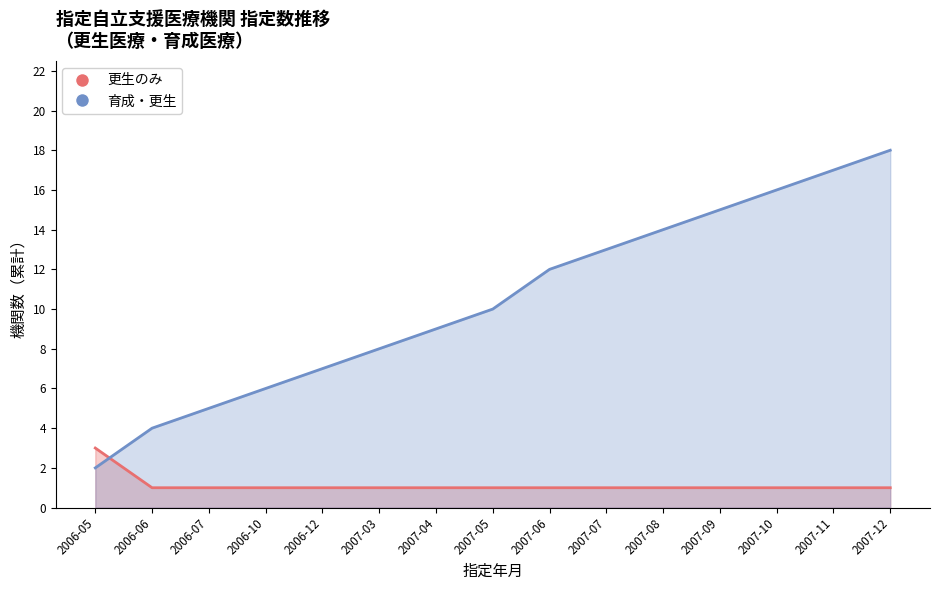

Is the value of 育成・更生 at 2007-10 greater than the value of 更生のみ at 2007-10?

Yes